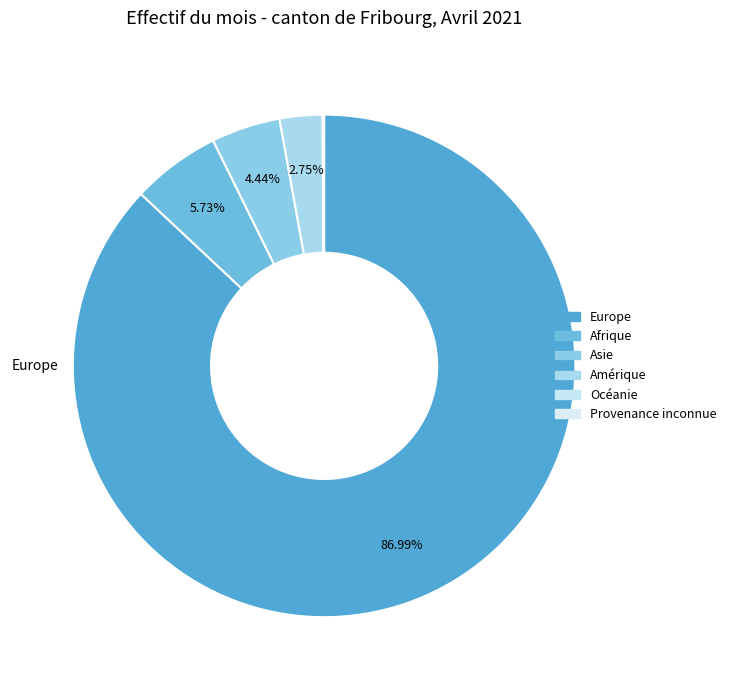

Which category has the smallest portion of the pie?

Provenance inconnue